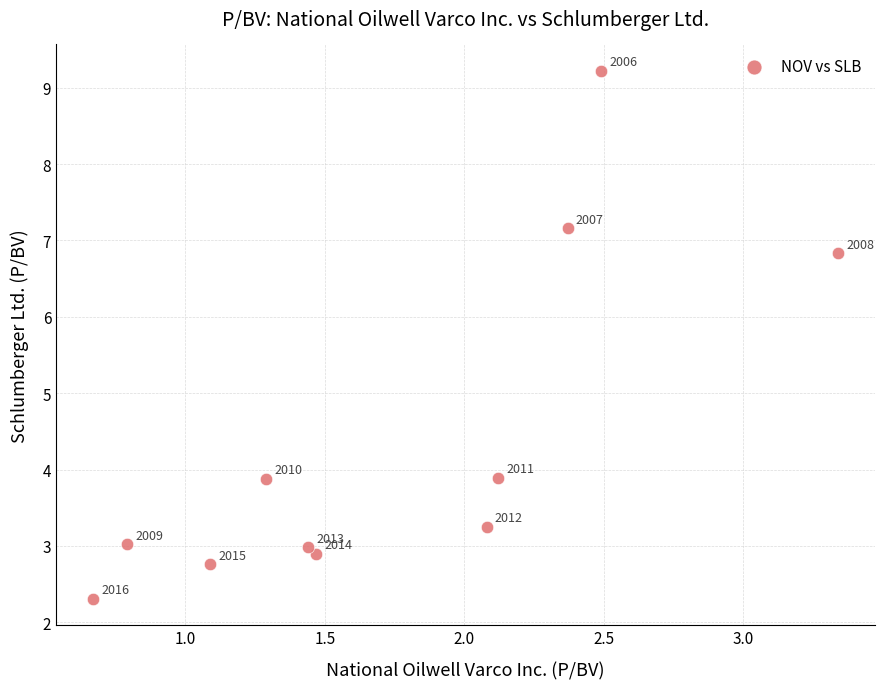

What is the average X value?

1.7